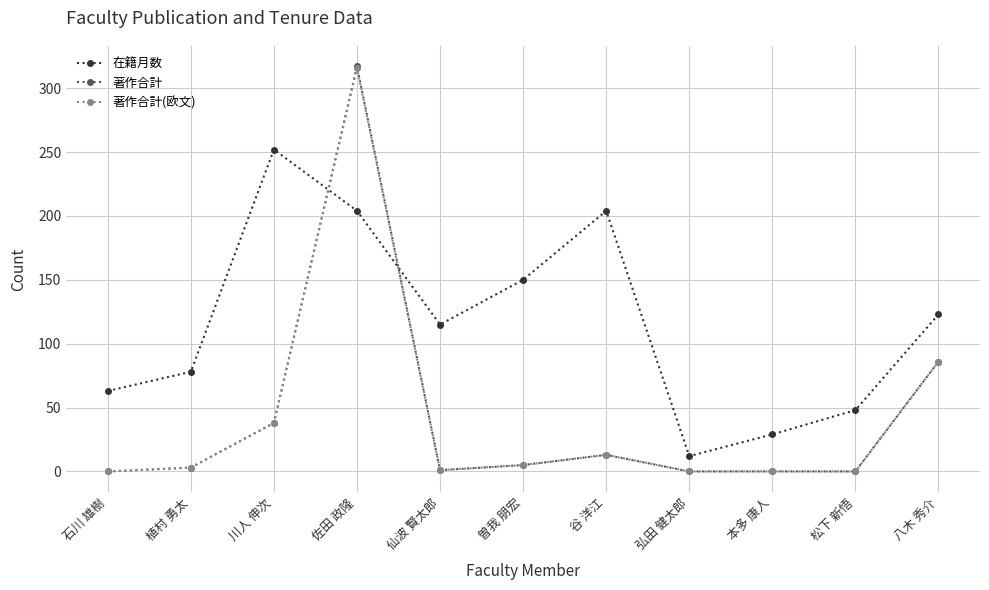

Which series ends up on top after the final intersection of 在籍月数 and 著作合計?

在籍月数